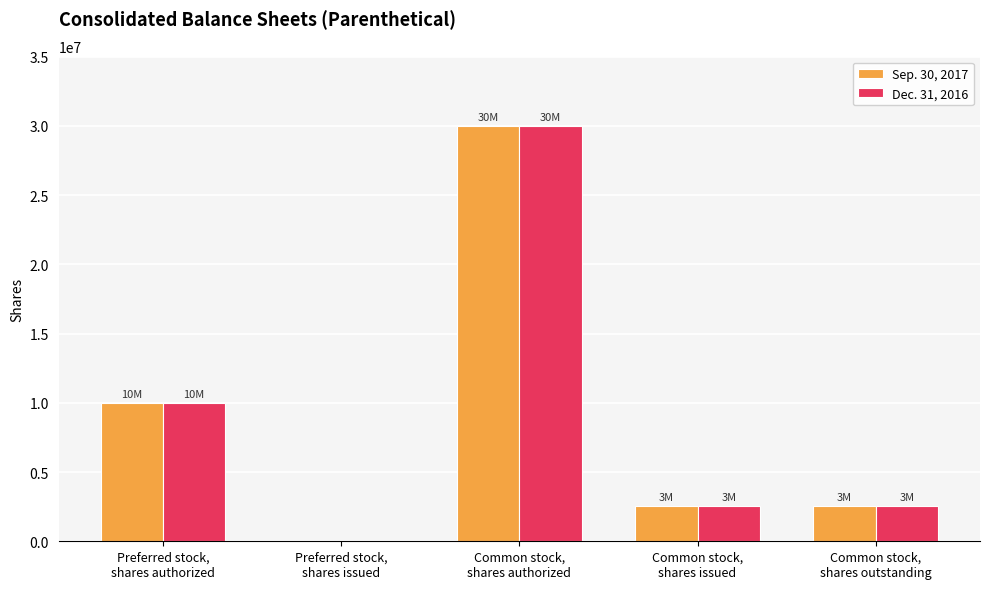

Reading left to right, list all the values displayed in this chart.

Sep. 30, 2017: Preferred stock,
shares authorized=10000000	Preferred stock,
shares issued=0	Common stock,
shares authorized=30000000	Common stock,
shares issued=2561542	Common stock,
shares outstanding=2561542
Dec. 31, 2016: Preferred stock,
shares authorized=10000000	Preferred stock,
shares issued=0	Common stock,
shares authorized=30000000	Common stock,
shares issued=2561542	Common stock,
shares outstanding=2561542